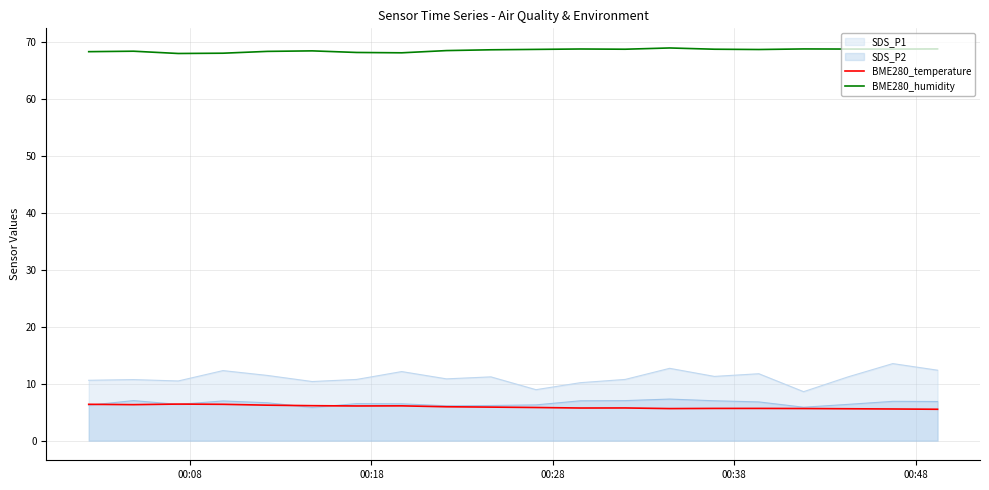

Which series has the largest total across all categories?

BME280_humidity